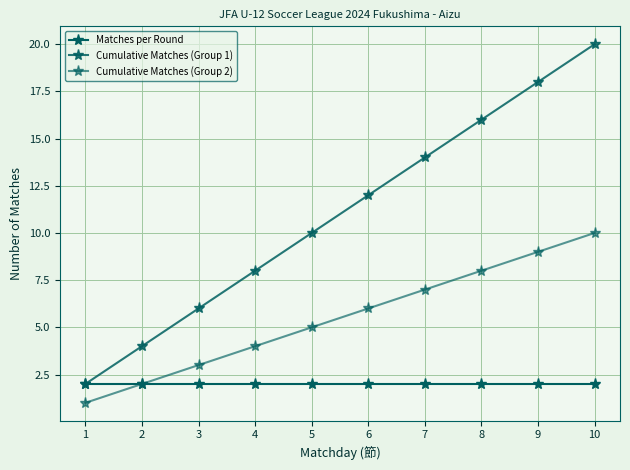

Is it true that Cumulative Matches (Group 2) equals 2 at 1?

False